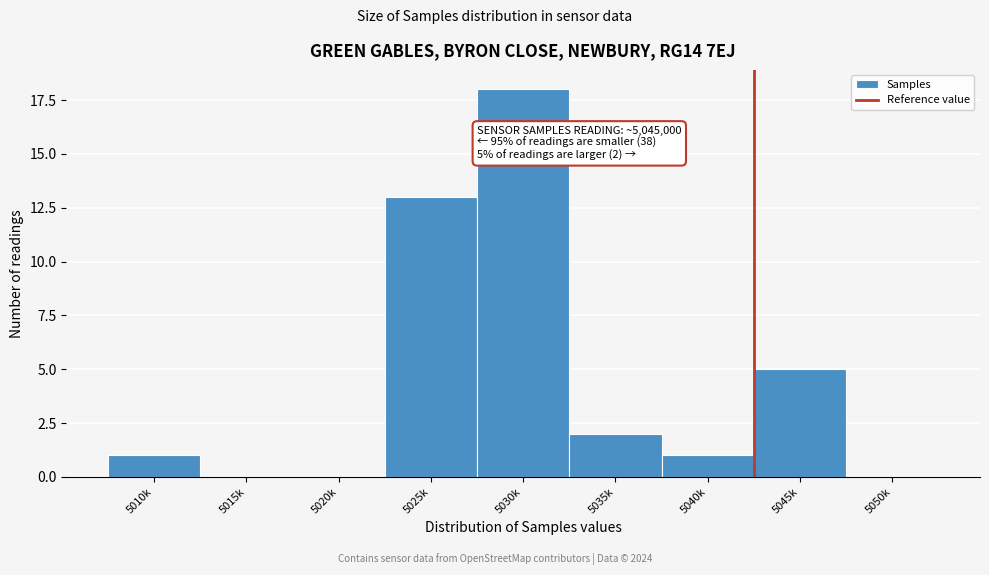

Reading left to right, extract all data points from this chart.

5010k=1	5015k=0	5020k=0	5025k=13	5030k=18	5035k=2	5040k=1	5045k=5	5050k=0